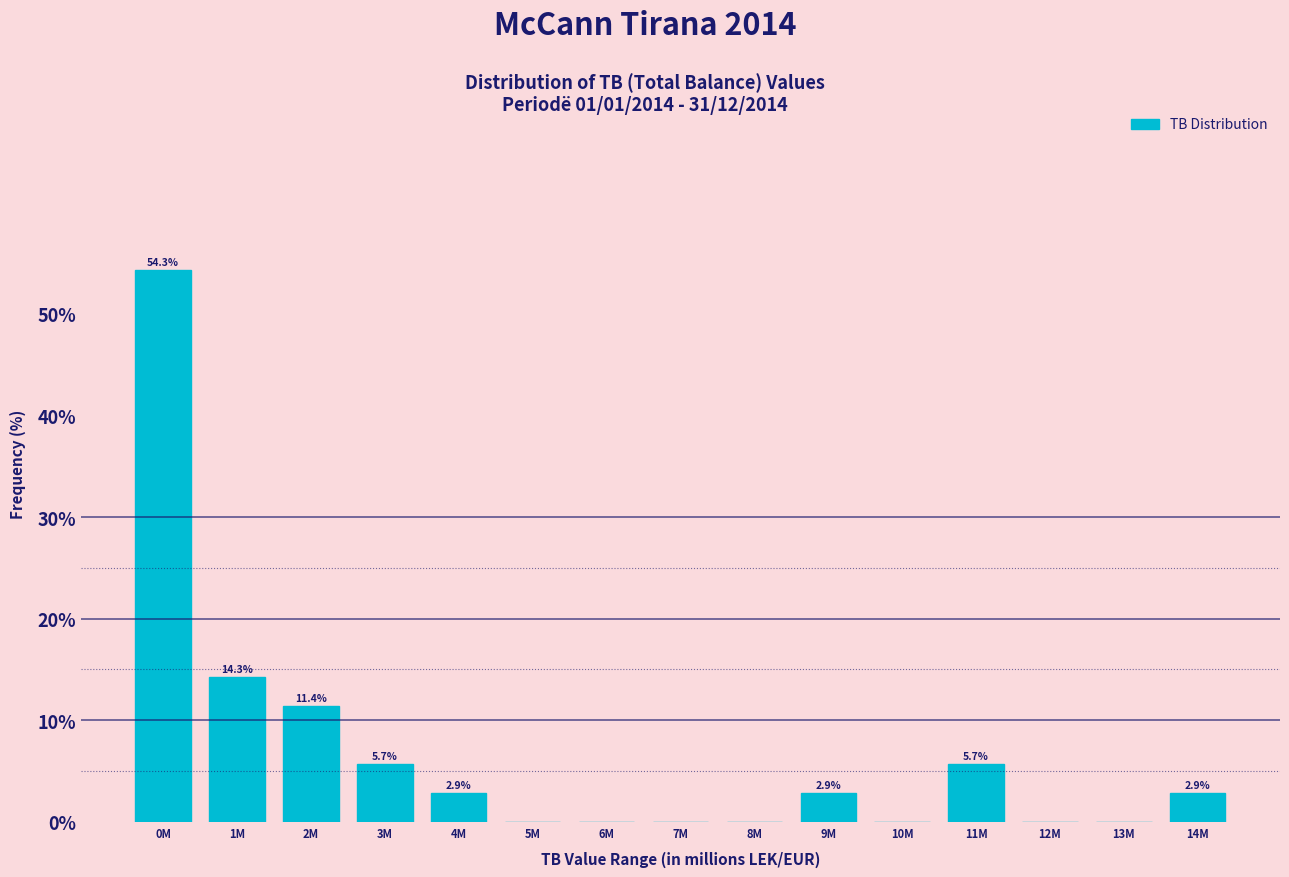

Reading right to left, list all the values displayed in this chart.

14M=2.9	13M=0.0	12M=0.0	11M=5.7	10M=0.0	9M=2.9	8M=0.0	7M=0.0	6M=0.0	5M=0.0	4M=2.9	3M=5.7	2M=11.4	1M=14.3	0M=54.3